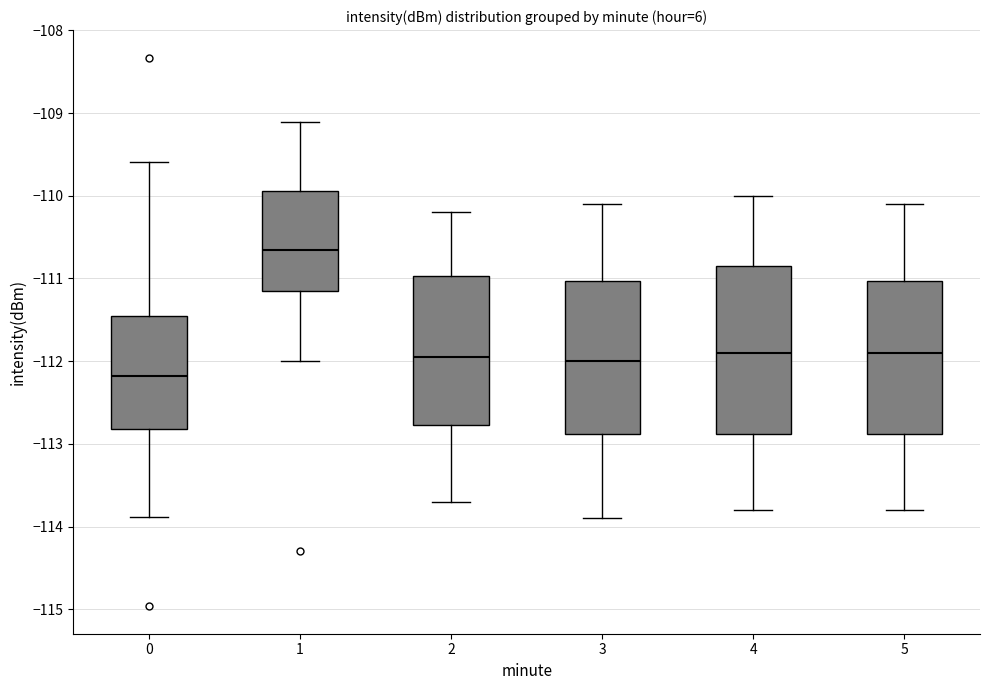

Where is the lower edge of the box at x = 5 on the y-axis? The values are not printed on the chart, so give them approximately, as read against the axis.

-112.9